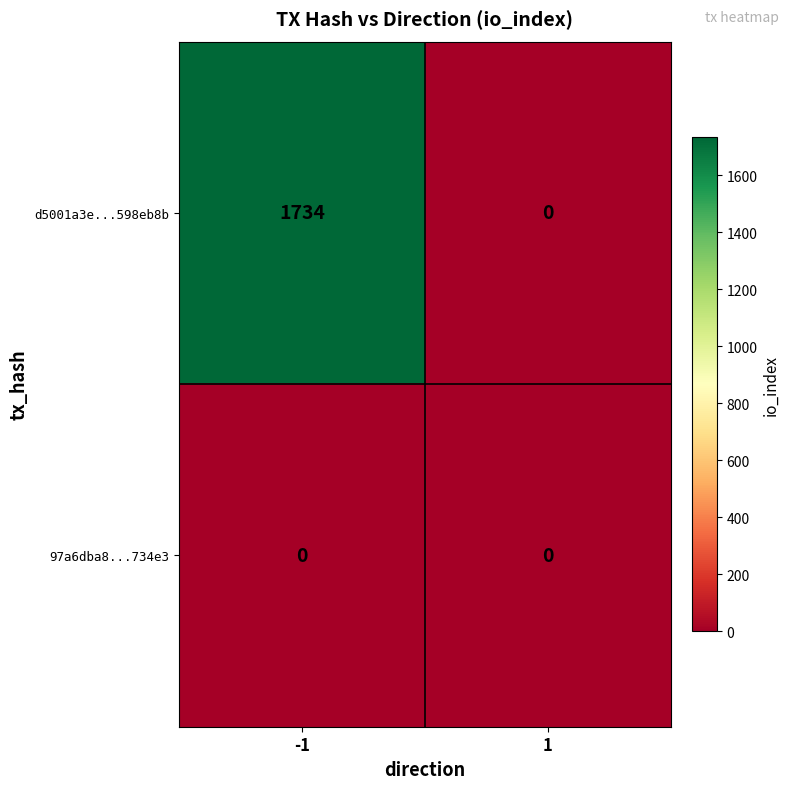

Which series has the widest spread of values?

d5001a3e...598eb8b